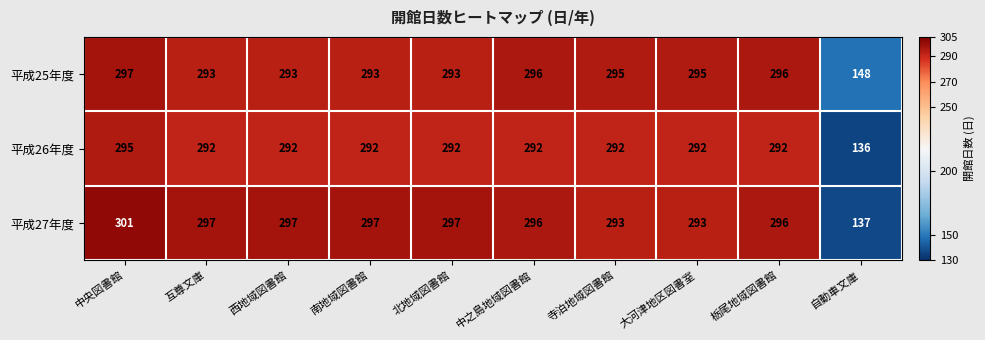

How many categories are shown in the chart?

10